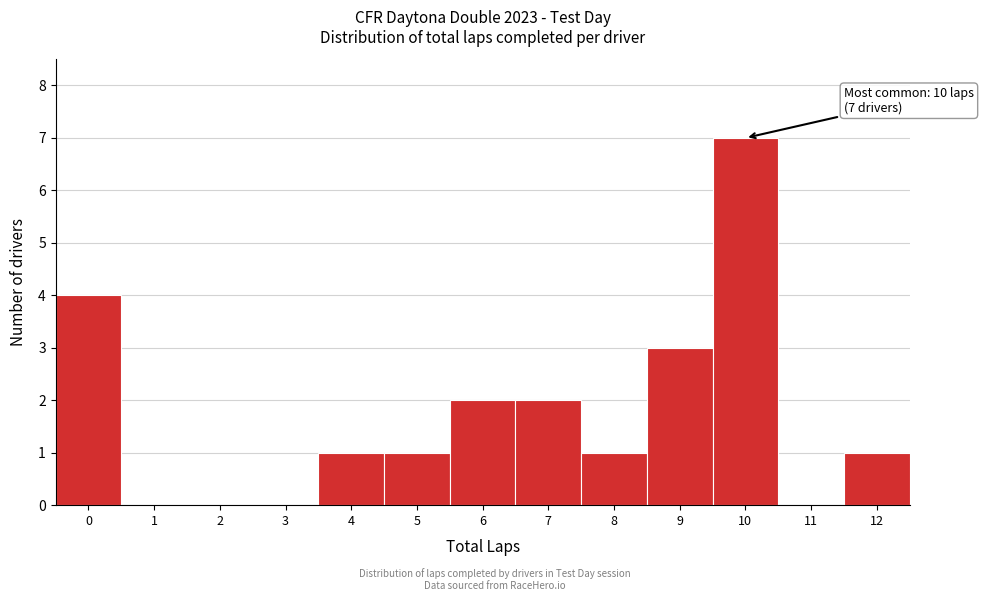

Over which range of the x-axis is the bar tallest?

9.5 to 10.5